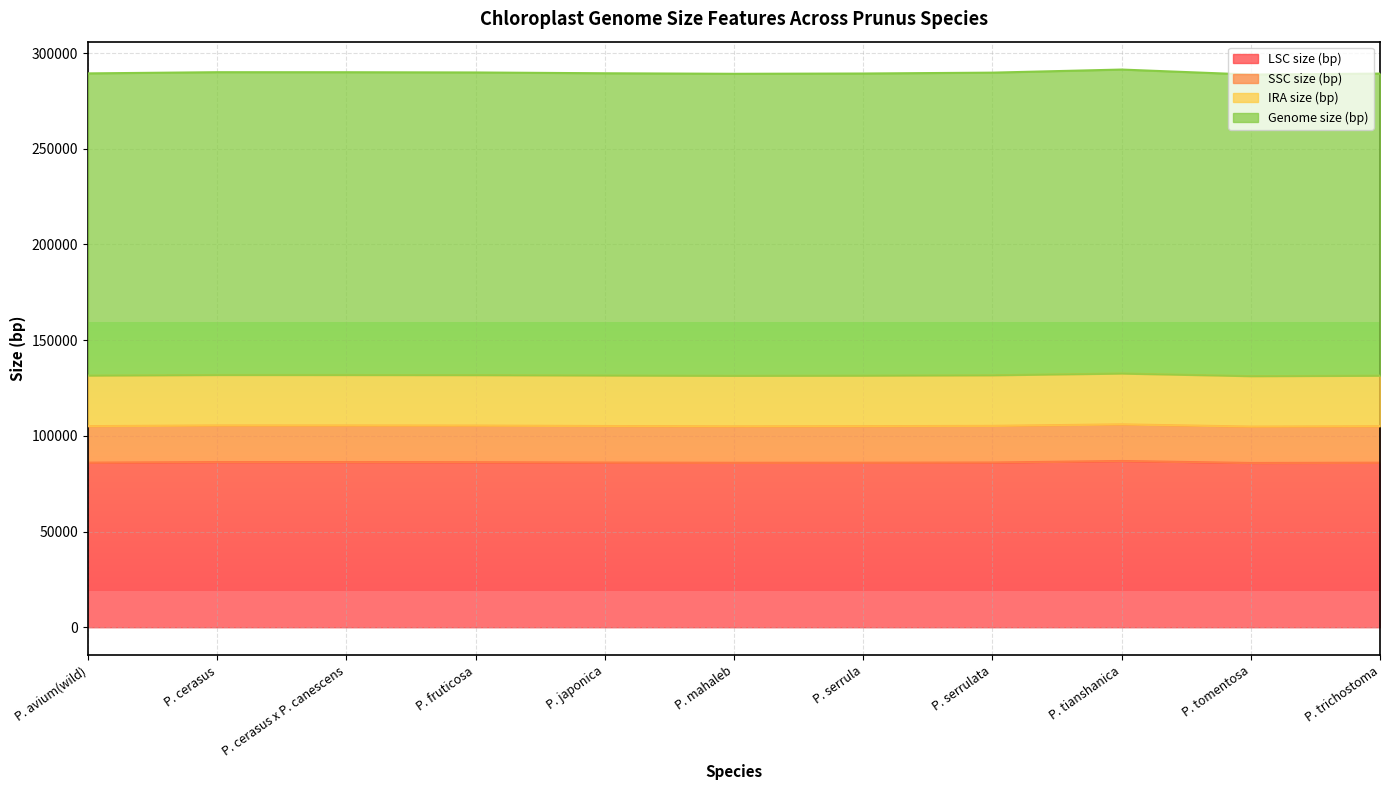

How many lines are shown in the chart?

4